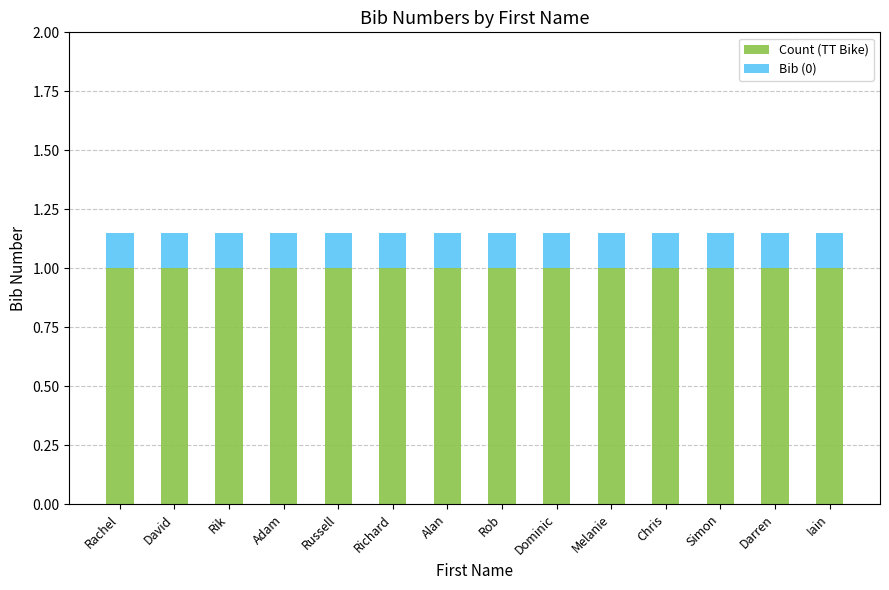

Are the bars horizontal?

No